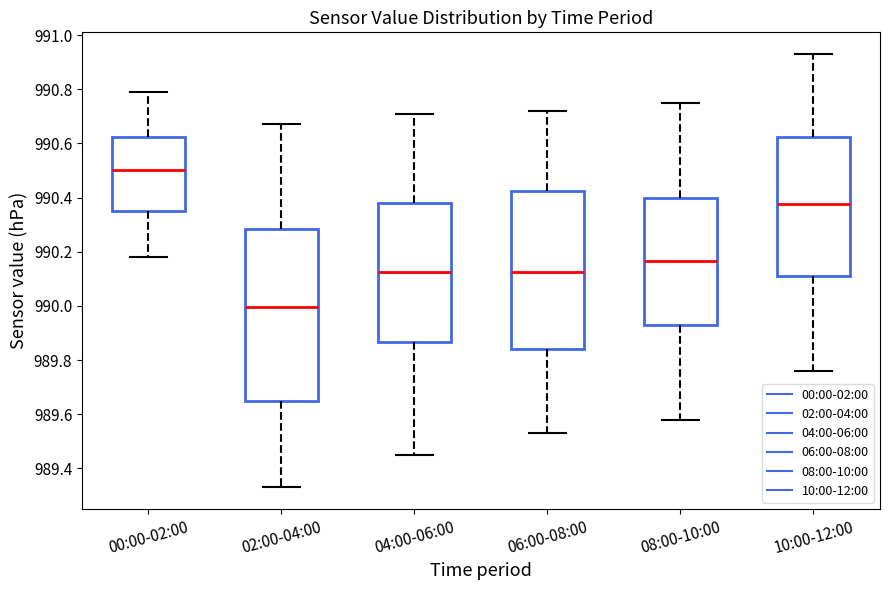

Where does the lower whisker of the box for 06:00-08:00 end on the y-axis? The values are not printed on the chart, so give them approximately, as read against the axis.

989.54